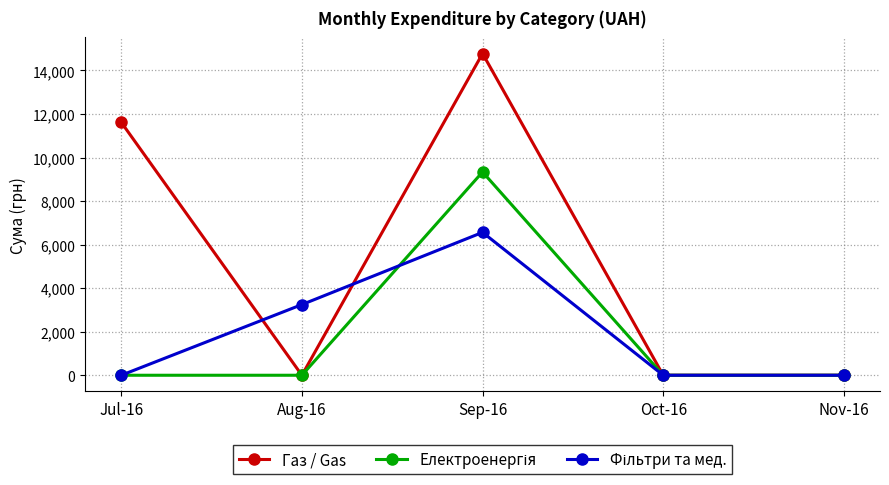

At which category is the sum across all series the highest?

Sep-16